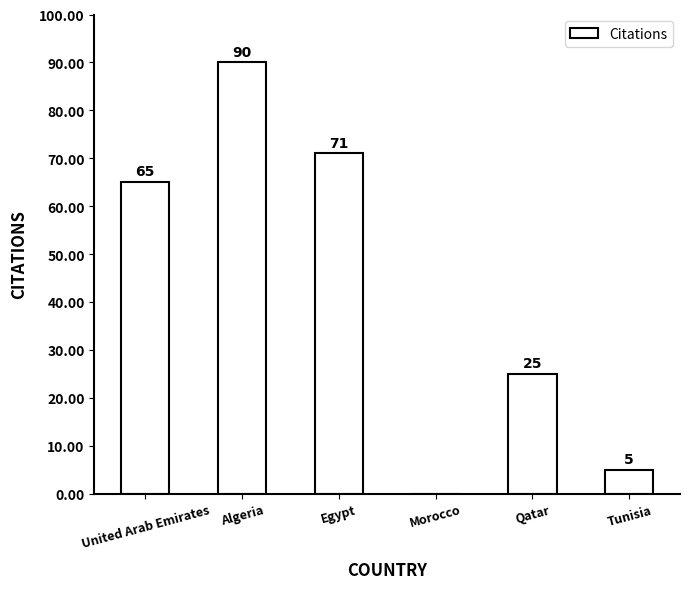

Between Egypt and Tunisia, which is larger?

Egypt